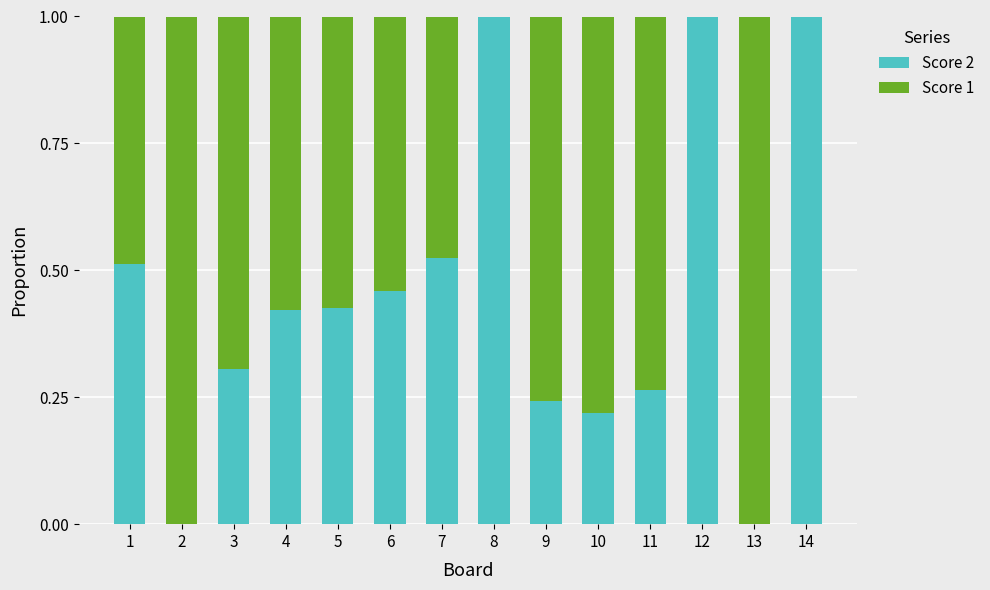

What is the sum of all Score 2 values?

6.4